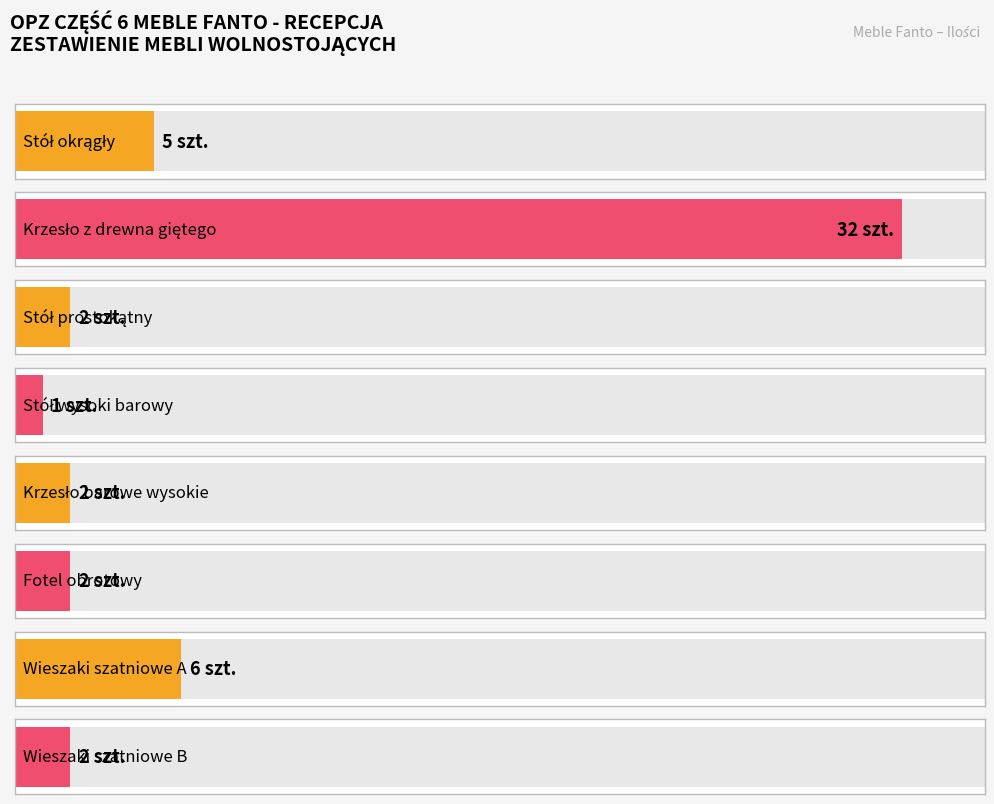

What is the value of the 3rd bar from the left?

2